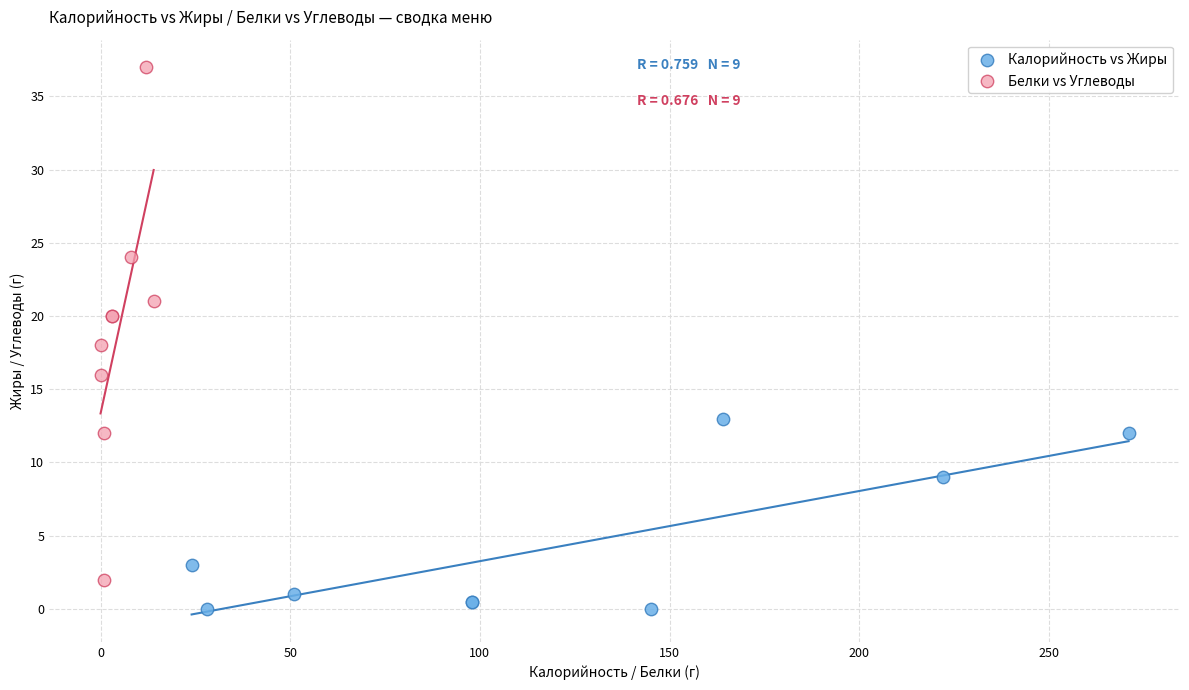

Which series reaches the minimum Y coordinate?

Калорийность vs Жиры